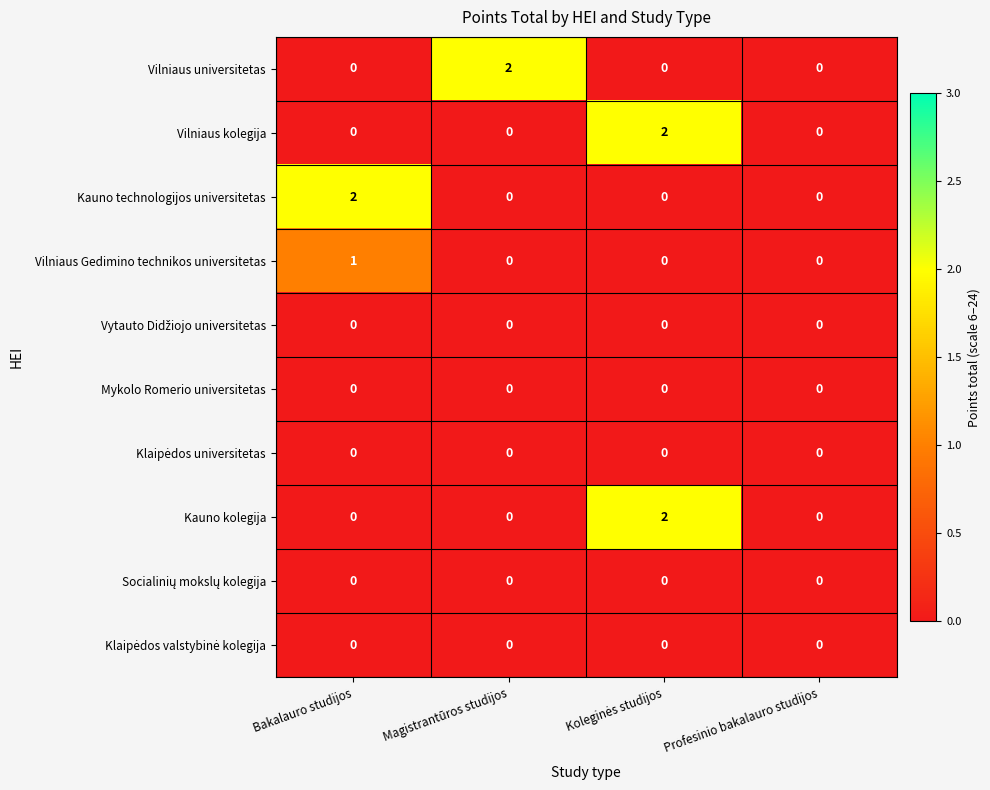

How many Vilniaus universitetas values are between 0 and 2?

4